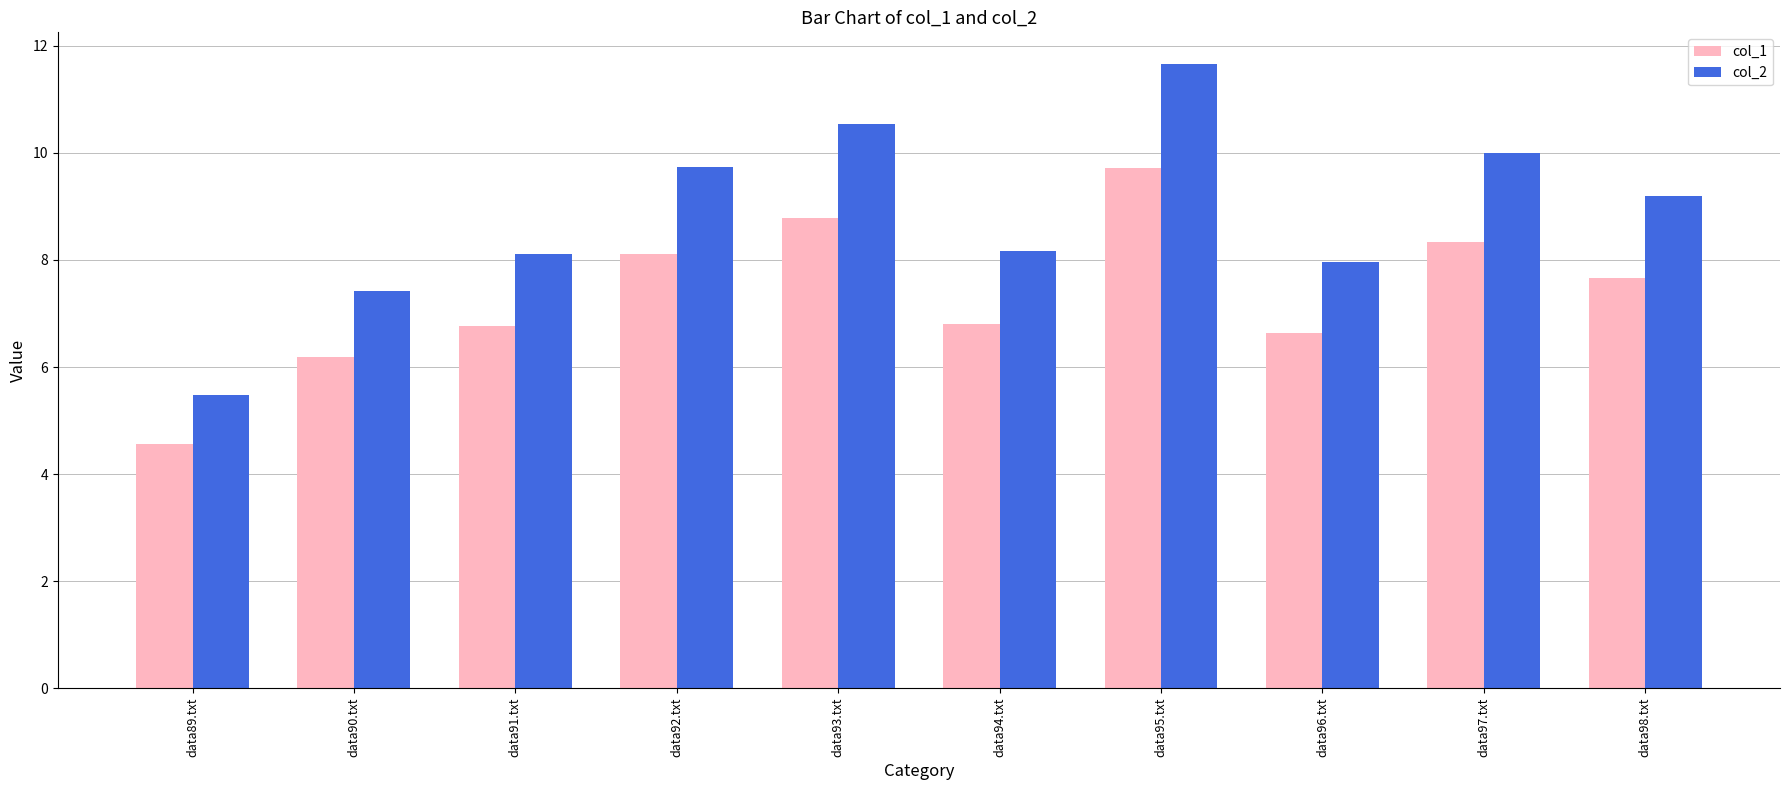

What is the smallest value displayed?

4.6